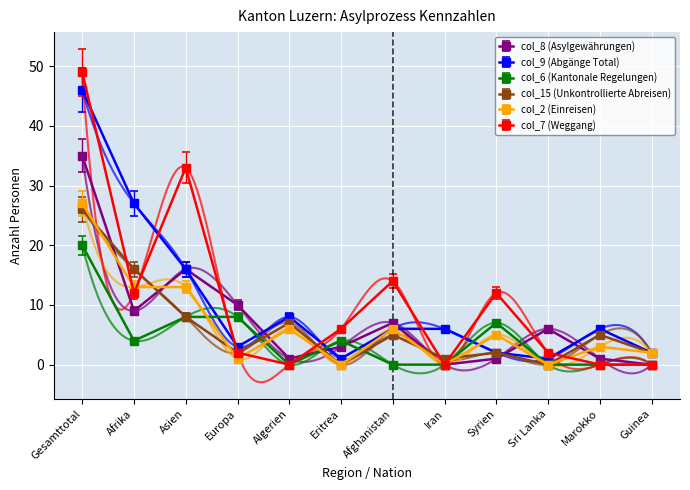

Which series has the largest range (max minus min)?

col_7 (Weggang)